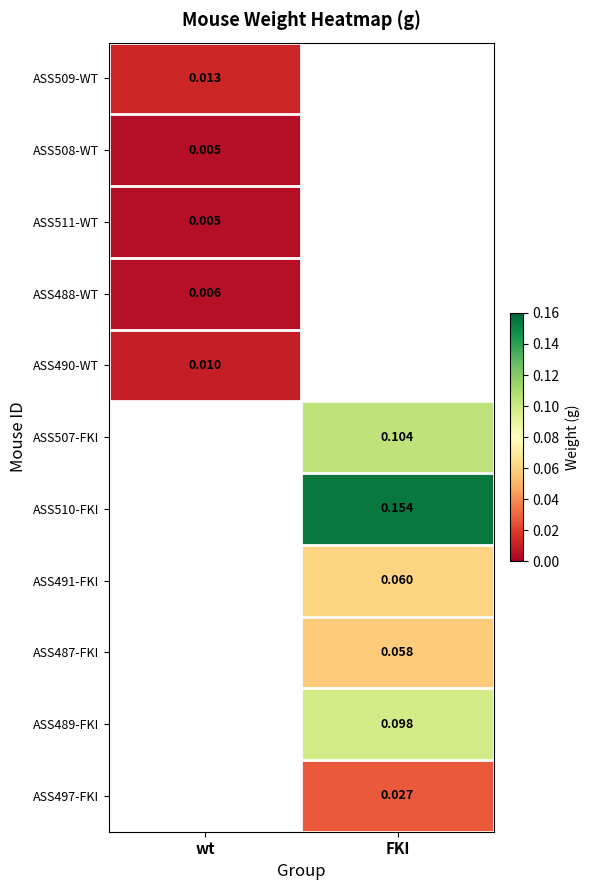

True or false: ASS487-FKI has a value of 0.1 at FKI.

True